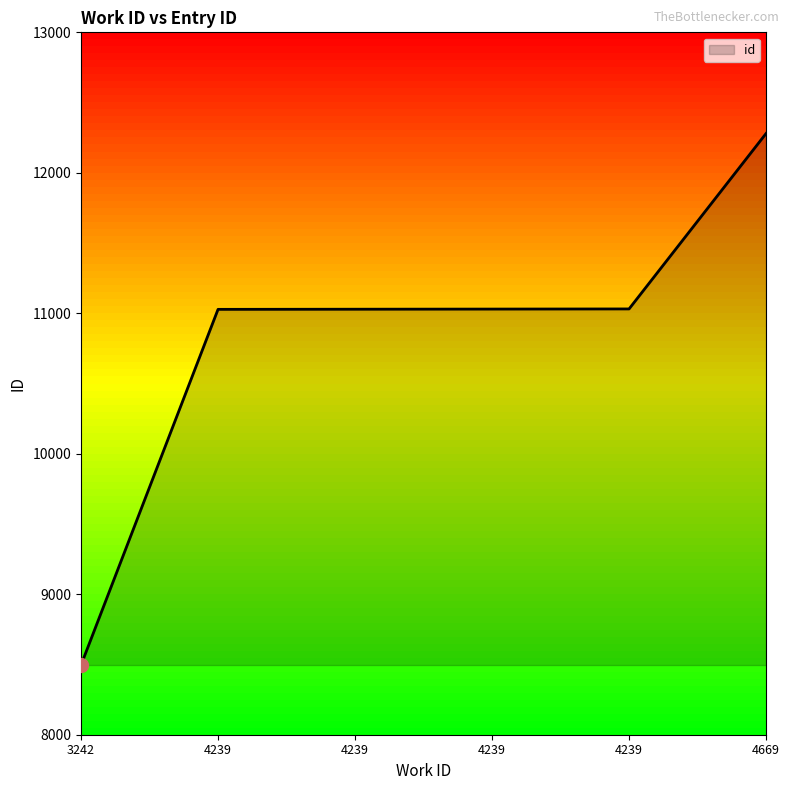

How many categories are shown in the chart?

6